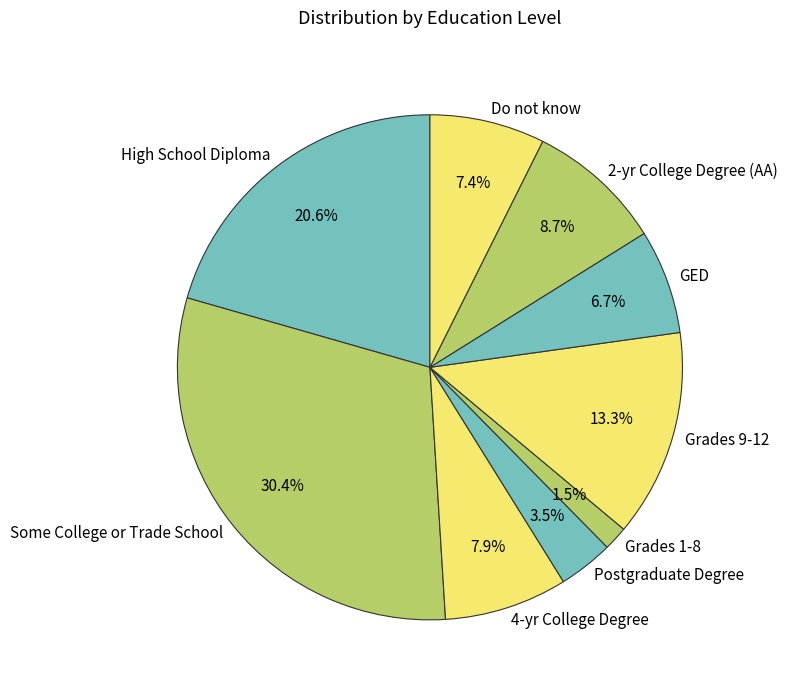

Combined, do Grades 9-12 and Postgraduate Degree account for over 50%?

No